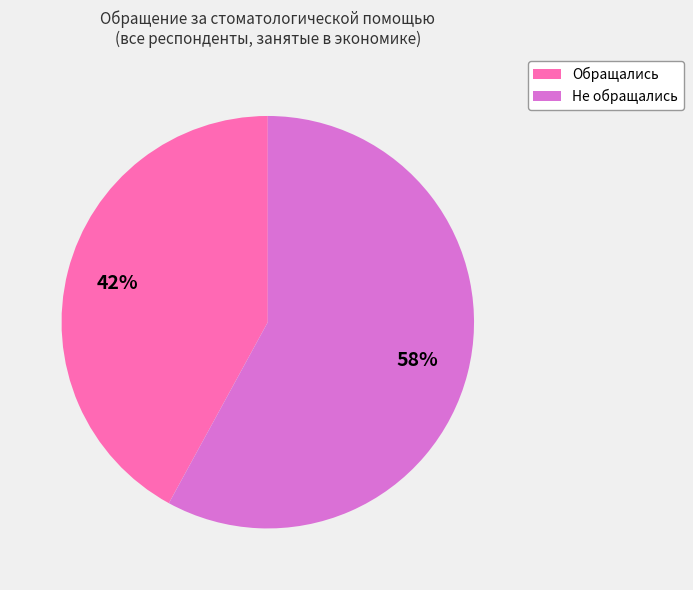

Which category accounts for the majority?

Не обращались